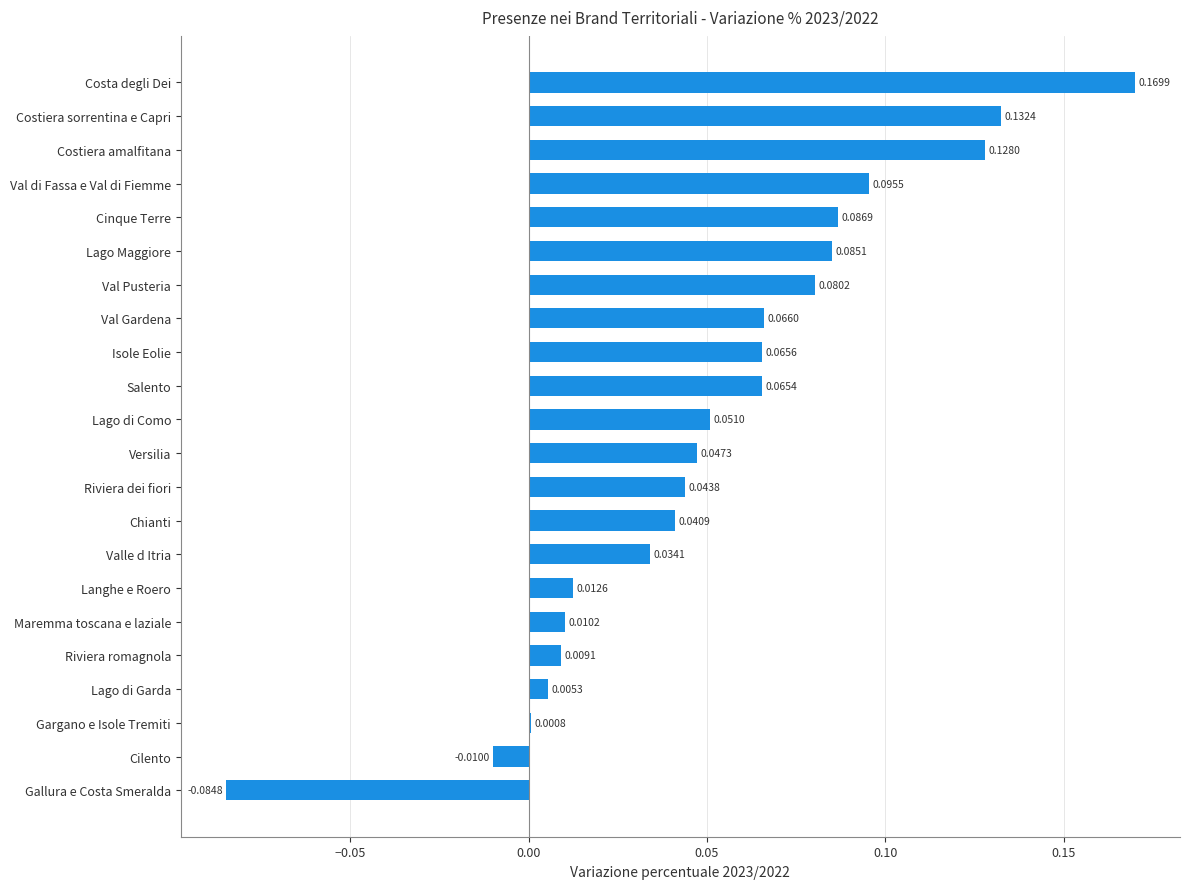

What is the sum of all values?

1.1